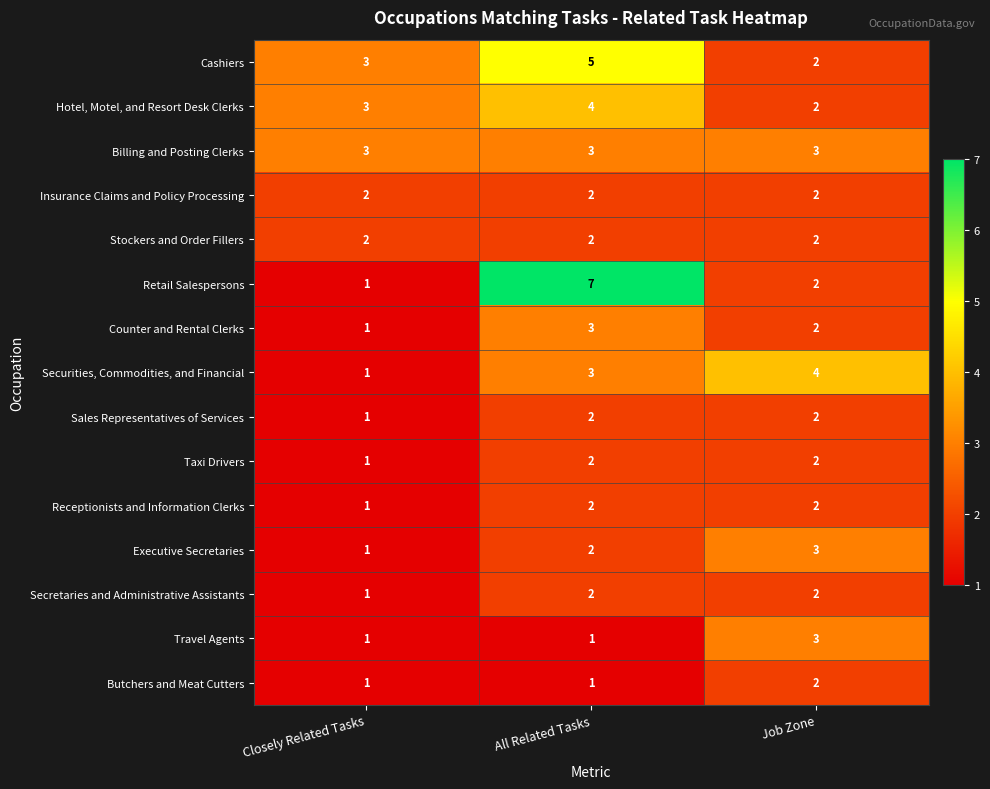

What is the difference between the highest and lowest values at Closely Related Tasks?

2